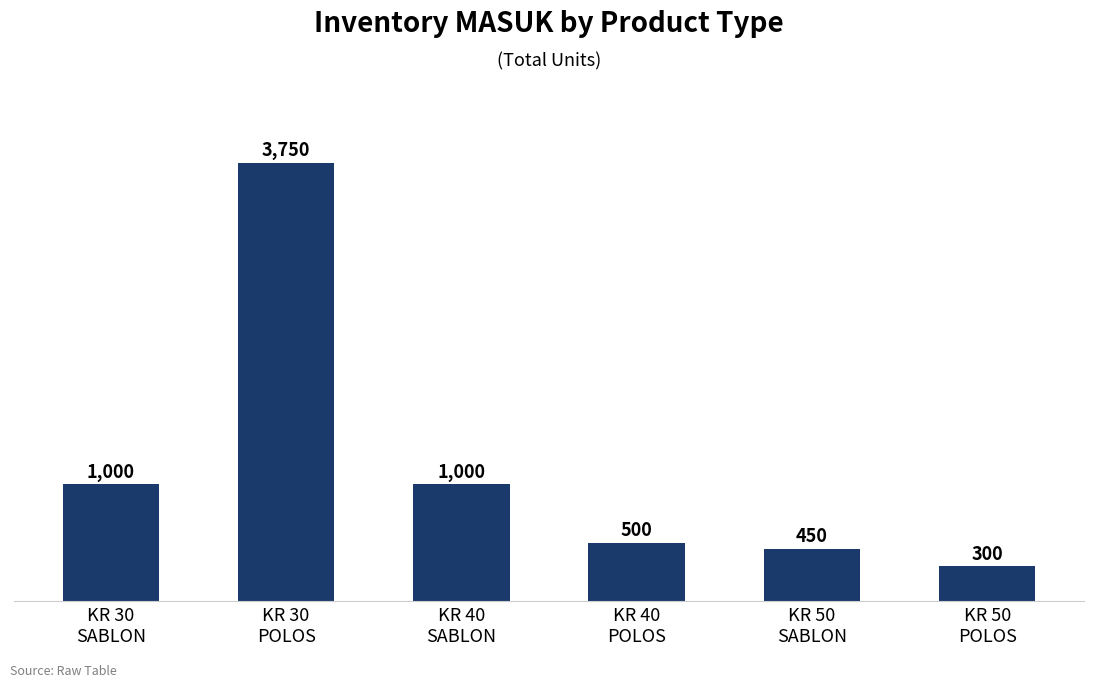

Reading right to left, what are all the values shown in this chart?

KR 50
POLOS=300	KR 50
SABLON=450	KR 40
POLOS=500	KR 40
SABLON=1000	KR 30
POLOS=3750	KR 30
SABLON=1000